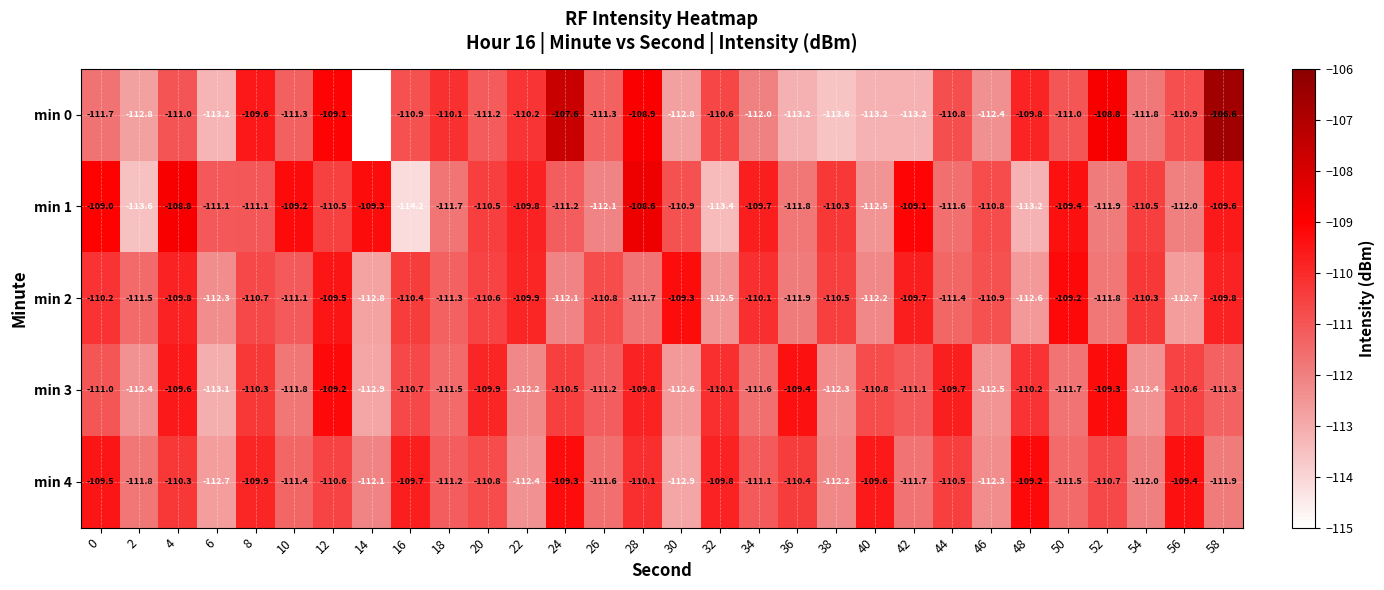

The min 1 series shows -113.4 at 32. True or false?

True